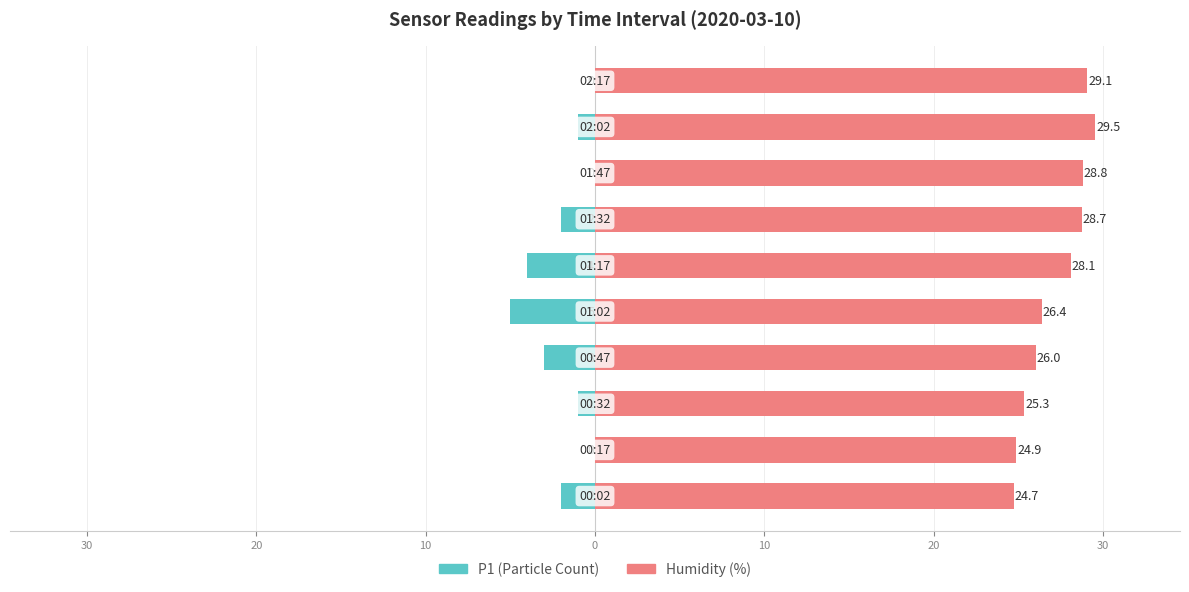

How many values in the Humidity series exceed 28?

5